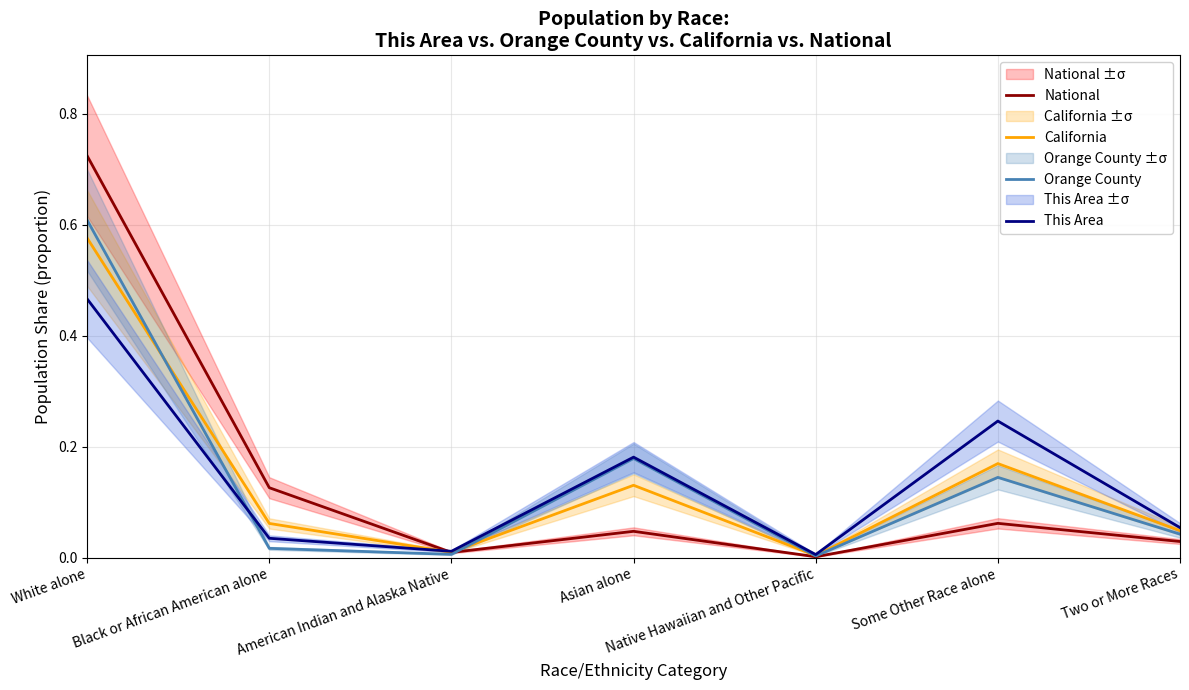

Which series has the largest range (max minus min)?

National